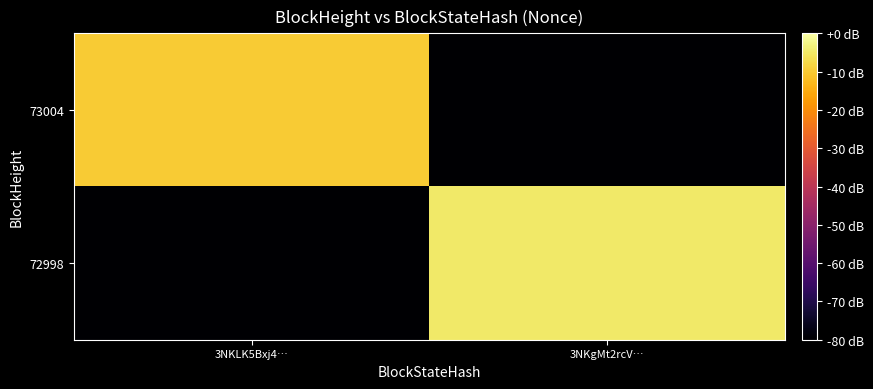

Which series has the largest total across all categories?

72998